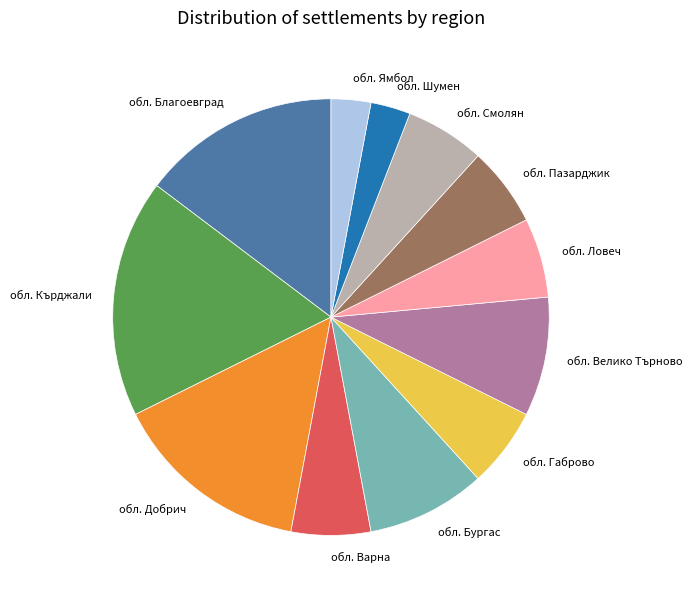

Count the number of slices in the pie.

12